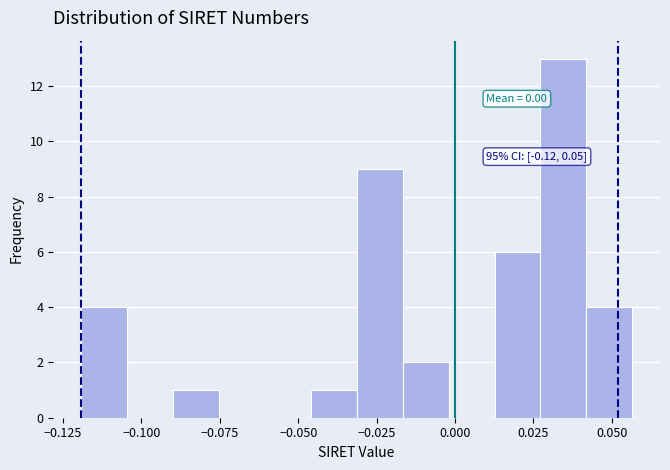

Around what value on the x-axis is the tallest bar? Give the approximate position of its centre, as read against the axis.

0.035